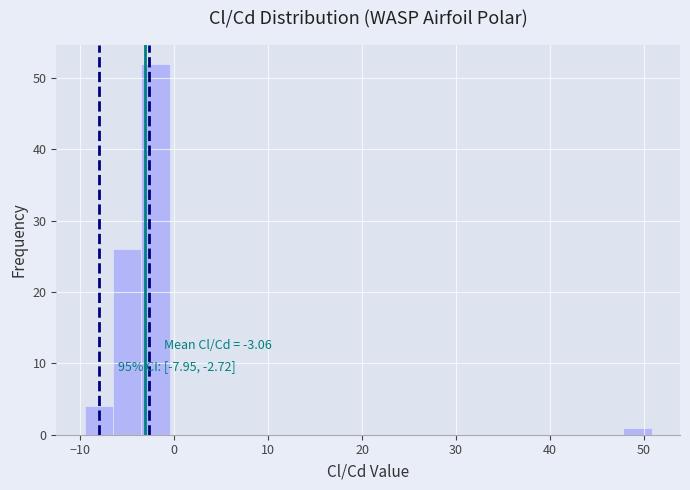

Read against the x-axis, roughly where is the centre of the tallest bar?

-2